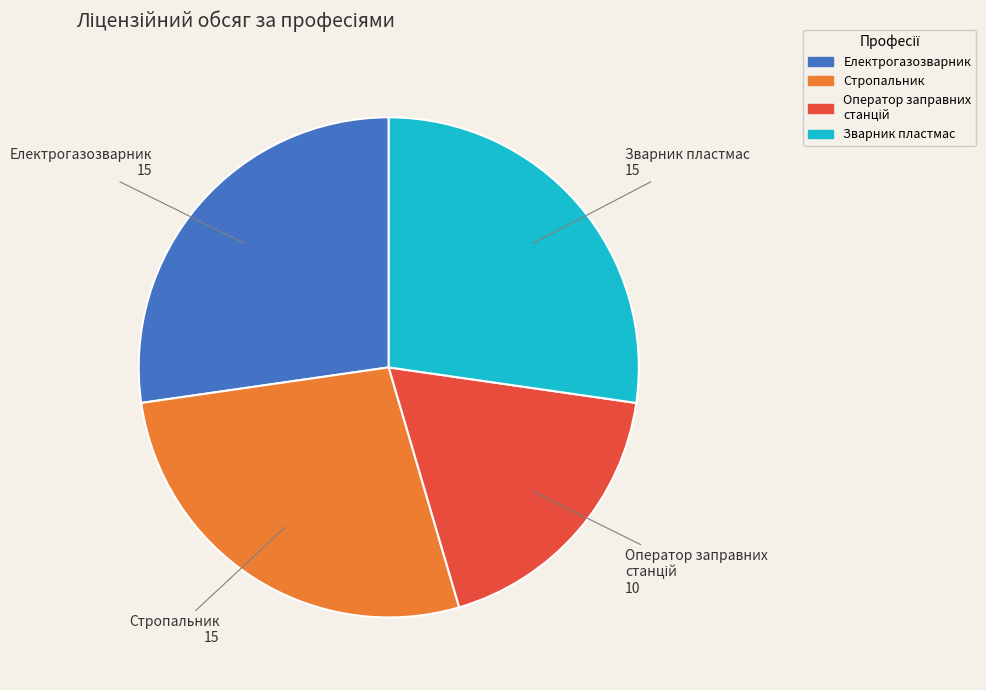

Is there any slice that represents more than half of the pie?

No